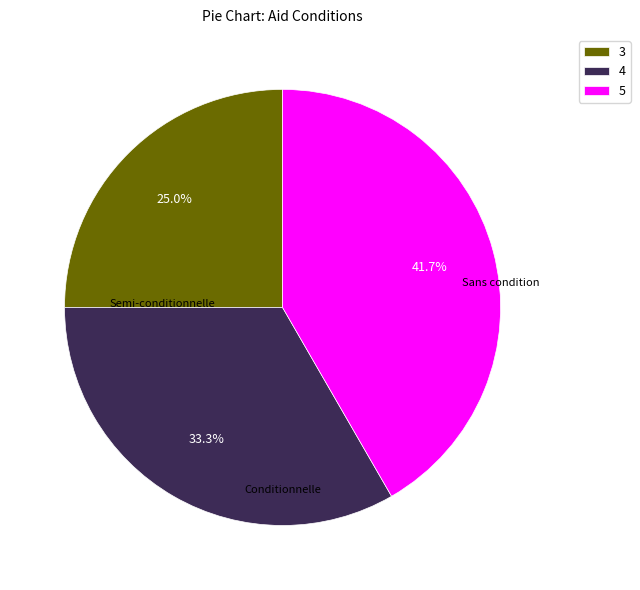

Is 5 the majority of the pie?

No